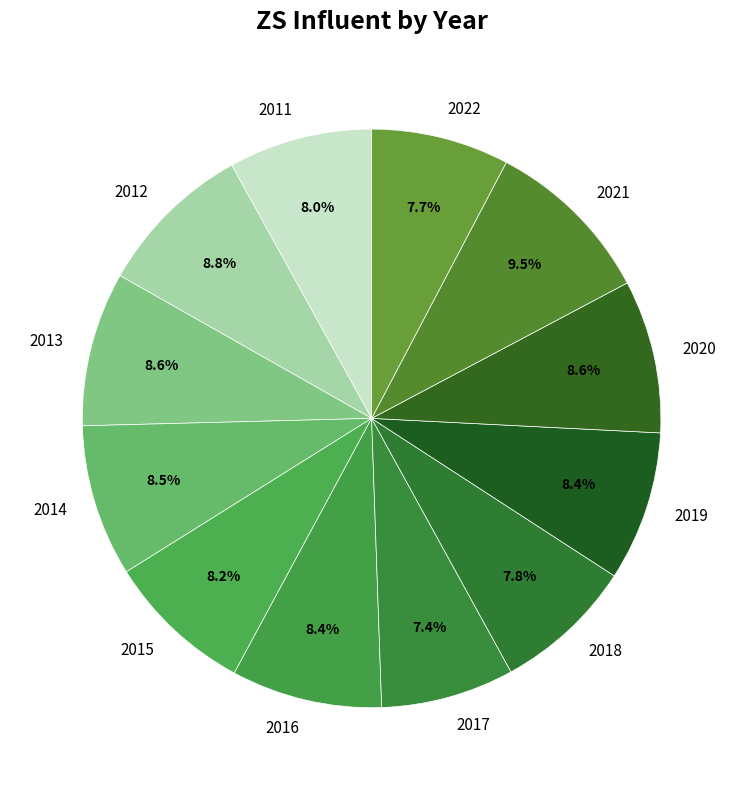

The 2012 slice represents 9% of the pie. True or false?

True